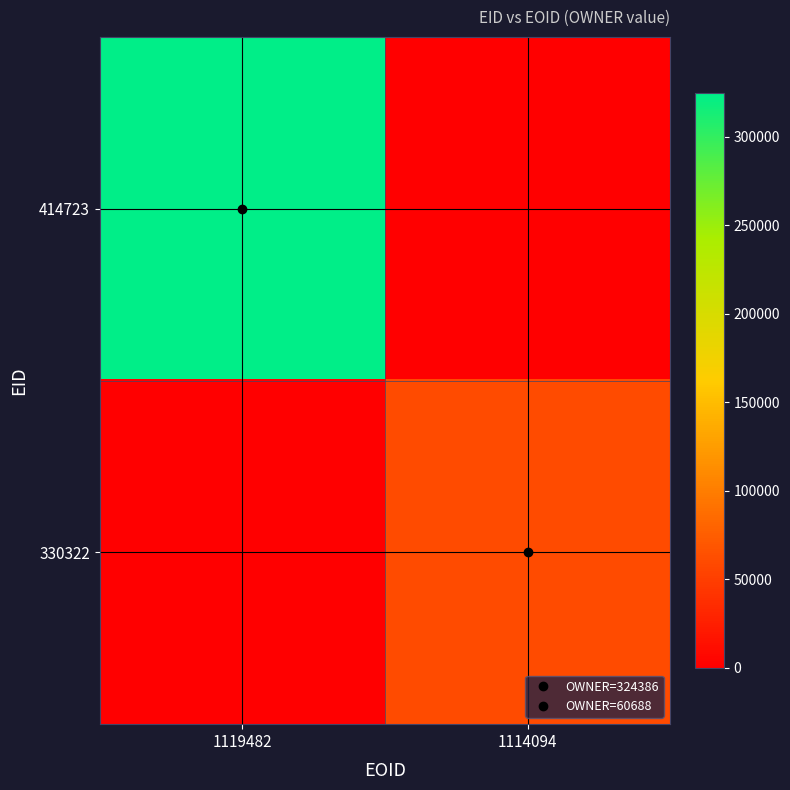

What is the spread (max minus min) of values at 1119482?

324386